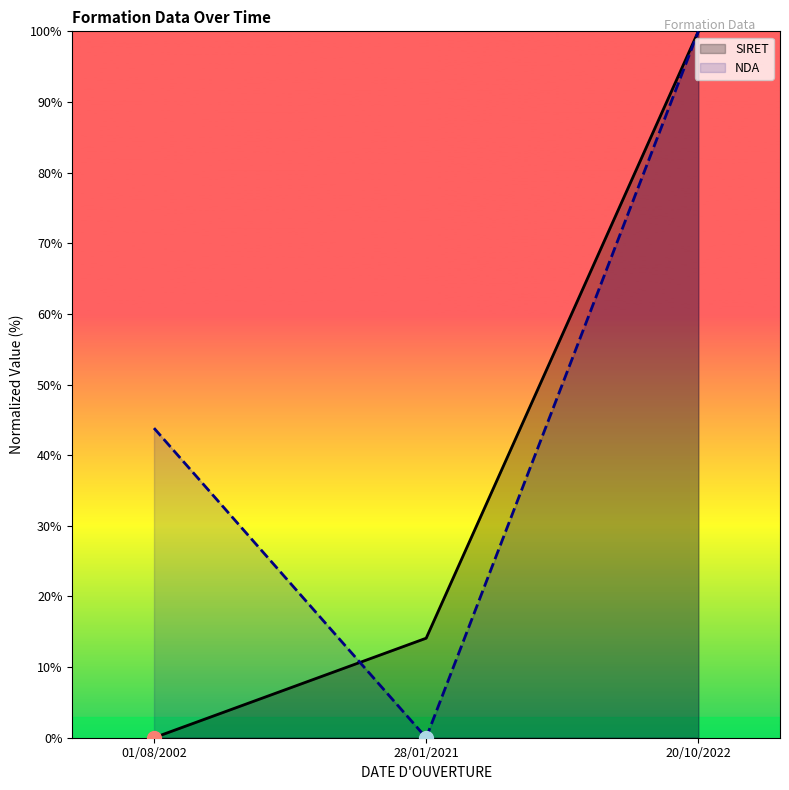

What is the average value of the NDA series?

47.9